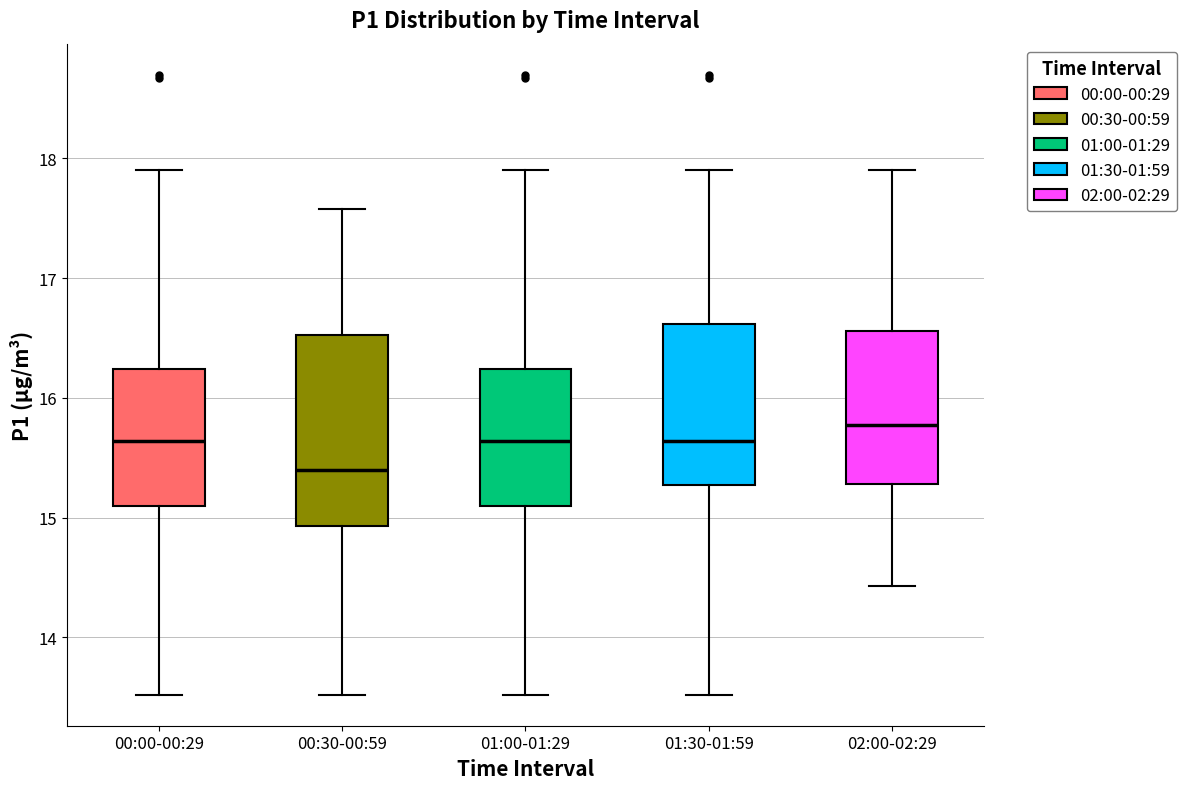

Reading left to right, transcribe this box plot: for each box, give where its median line is, the range the box spans, and where its two whiskers end, as read against the y-axis. The values are not printed on the chart, so give them approximately, as read against the axis.

00:00-00:29: median 15.6, box 15.1 to 16.2, whiskers 13.5 to 17.9
00:30-00:59: median 15.4, box 14.9 to 16.5, whiskers 13.5 to 17.6
01:00-01:29: median 15.6, box 15.1 to 16.2, whiskers 13.5 to 17.9
01:30-01:59: median 15.6, box 15.3 to 16.6, whiskers 13.5 to 17.9
02:00-02:29: median 15.8, box 15.3 to 16.6, whiskers 14.4 to 17.9